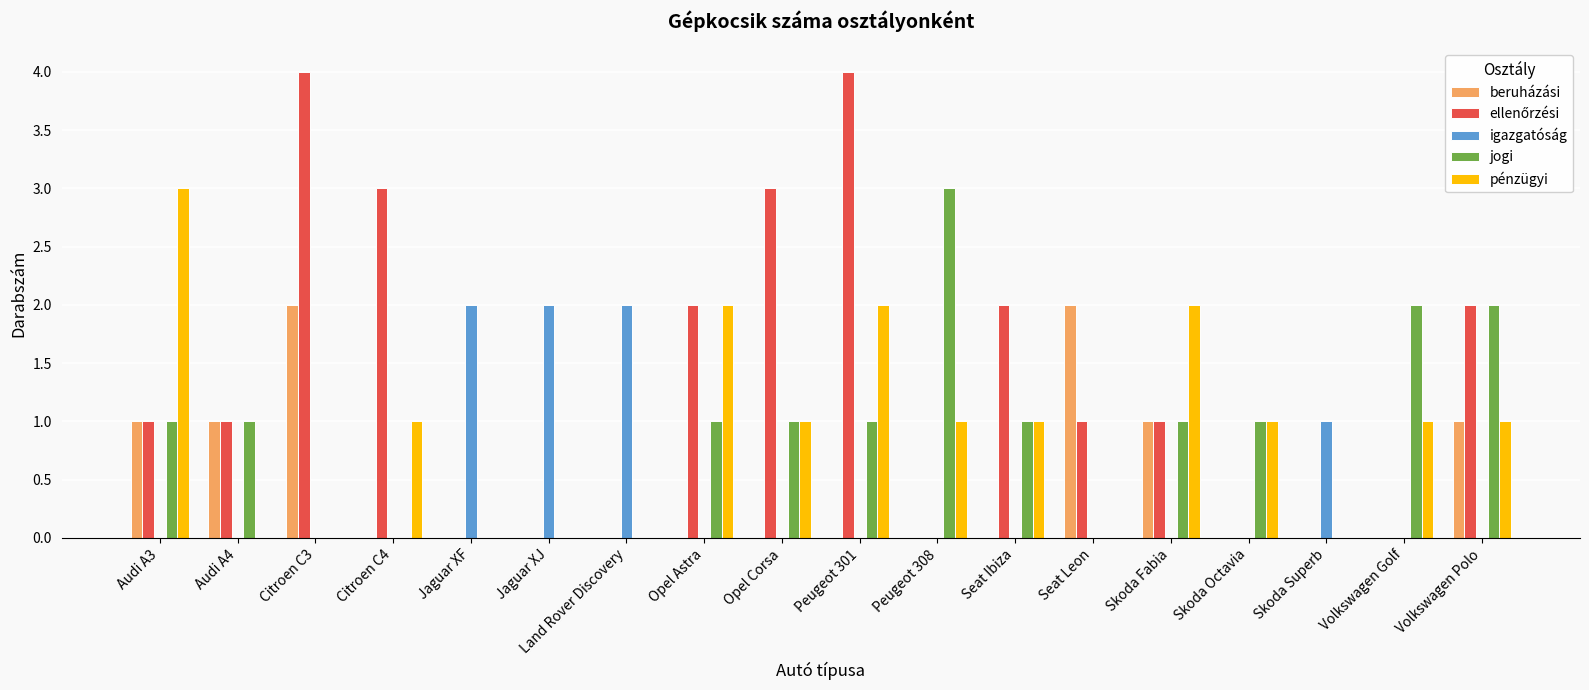

Which series changed the most between Seat Leon and Skoda Octavia?

beruházási